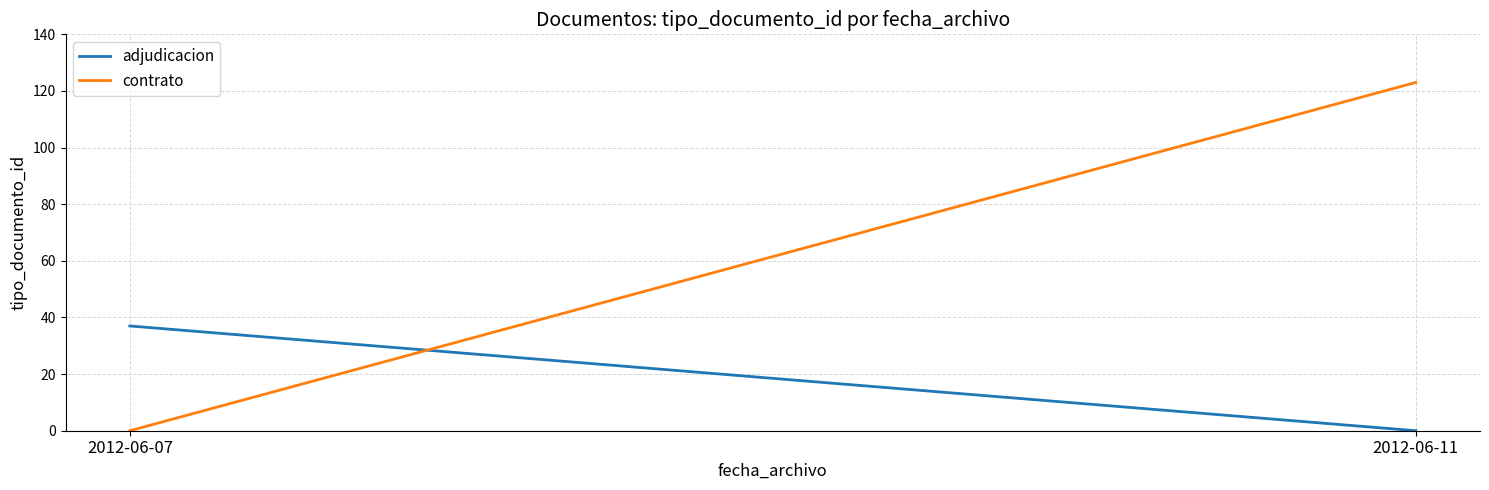

What is the sum of all adjudicacion values?

37